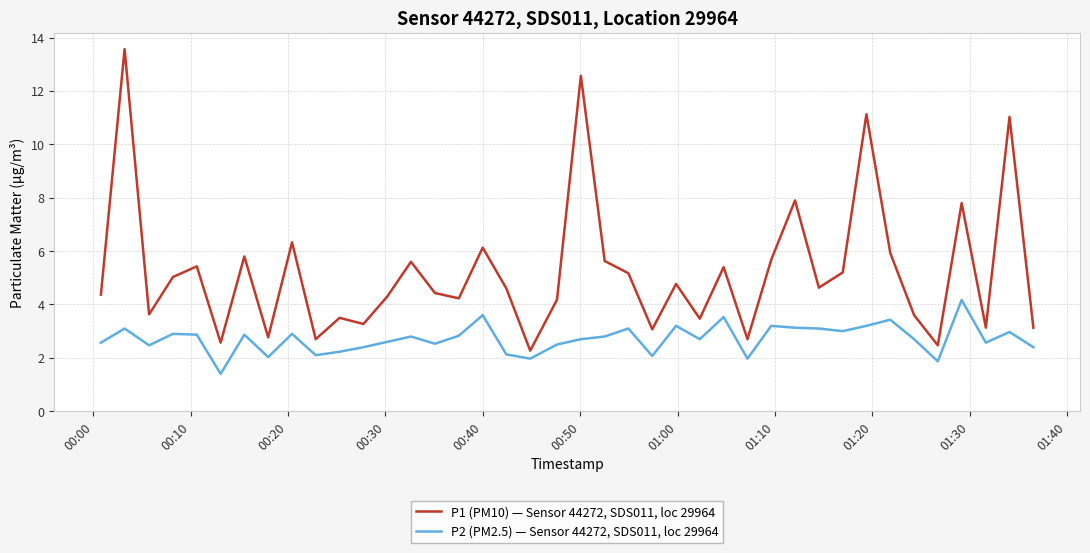

Which series has the largest total across all categories?

P1 (PM10) — Sensor 44272, SDS011, loc 29964